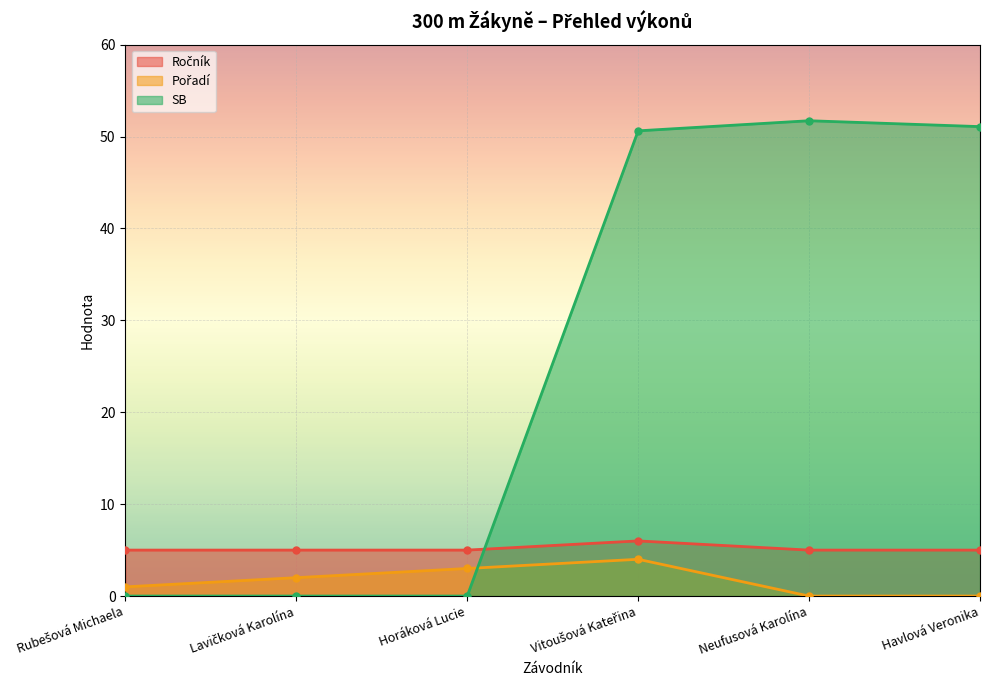

How many lines are shown in the chart?

3